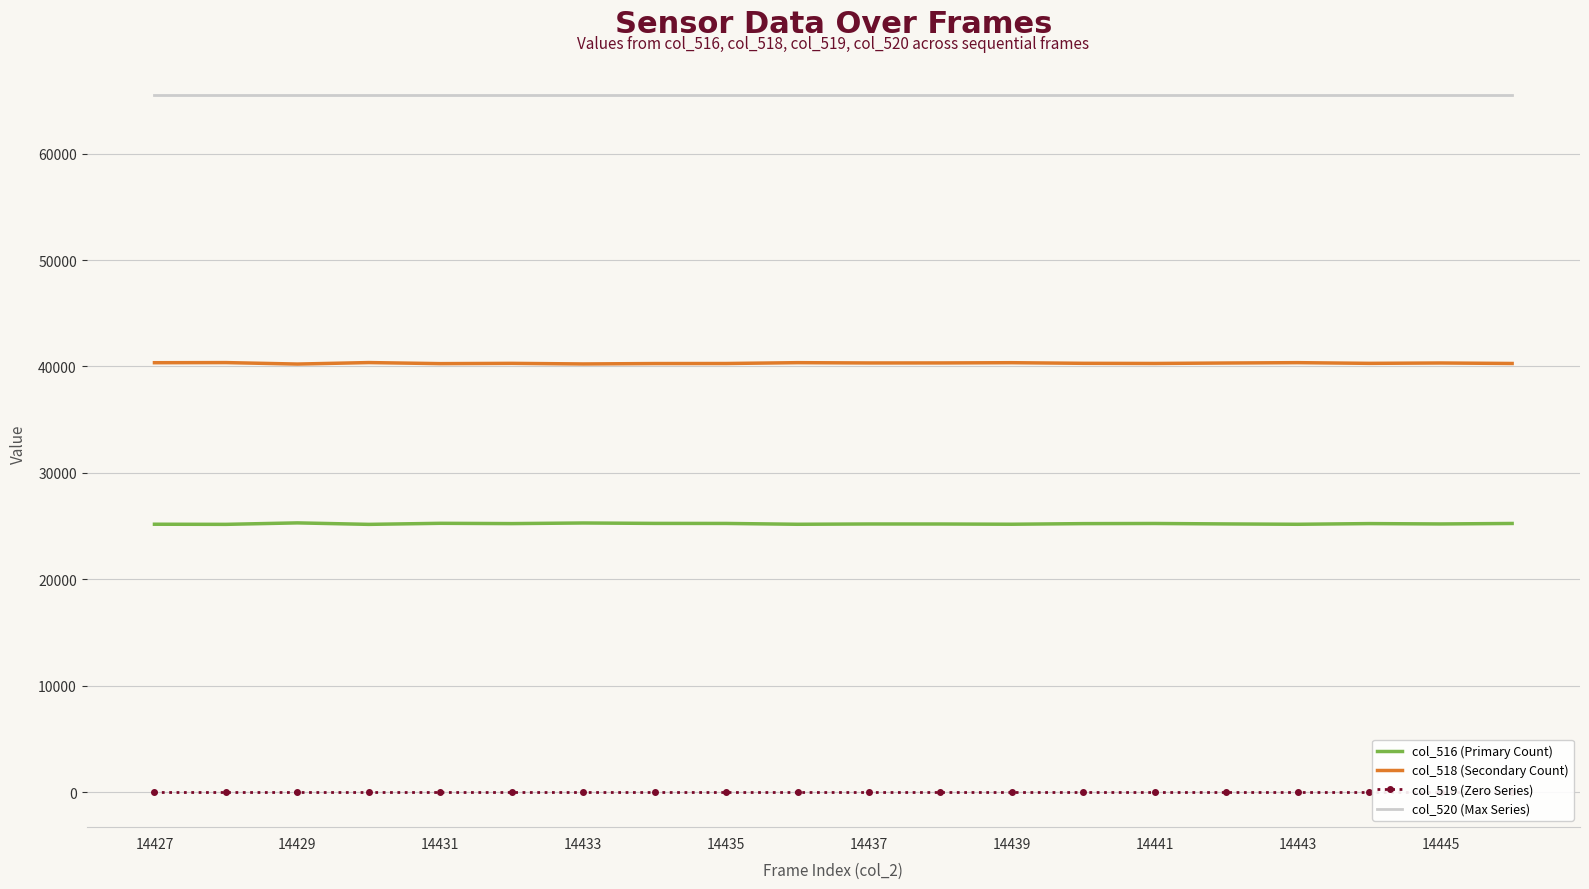

The col_516 (Primary Count) series shows 25255 at 14435. True or false?

True